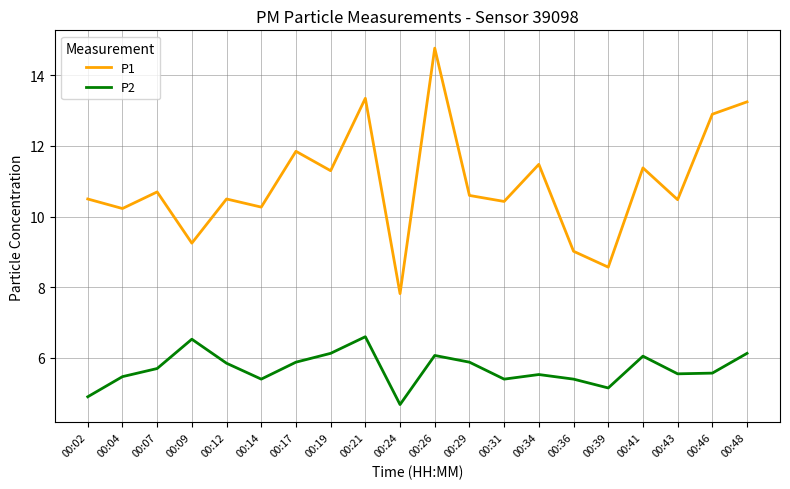

At which label does P1 first exceed 10?

00:02